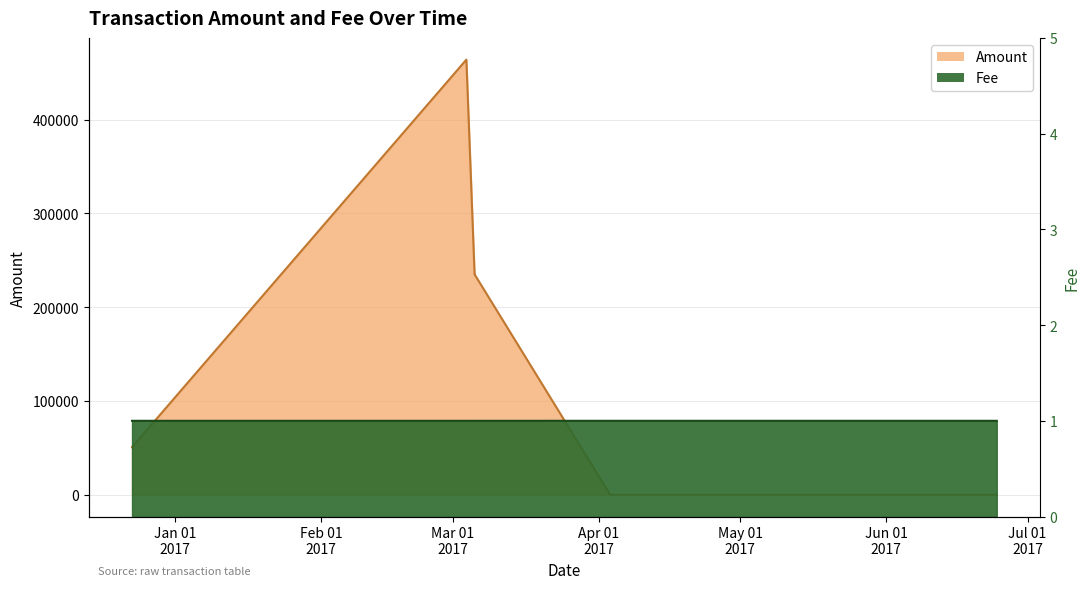

Which label corresponds to the smallest value in the chart?

2017-06-24 10:52:13